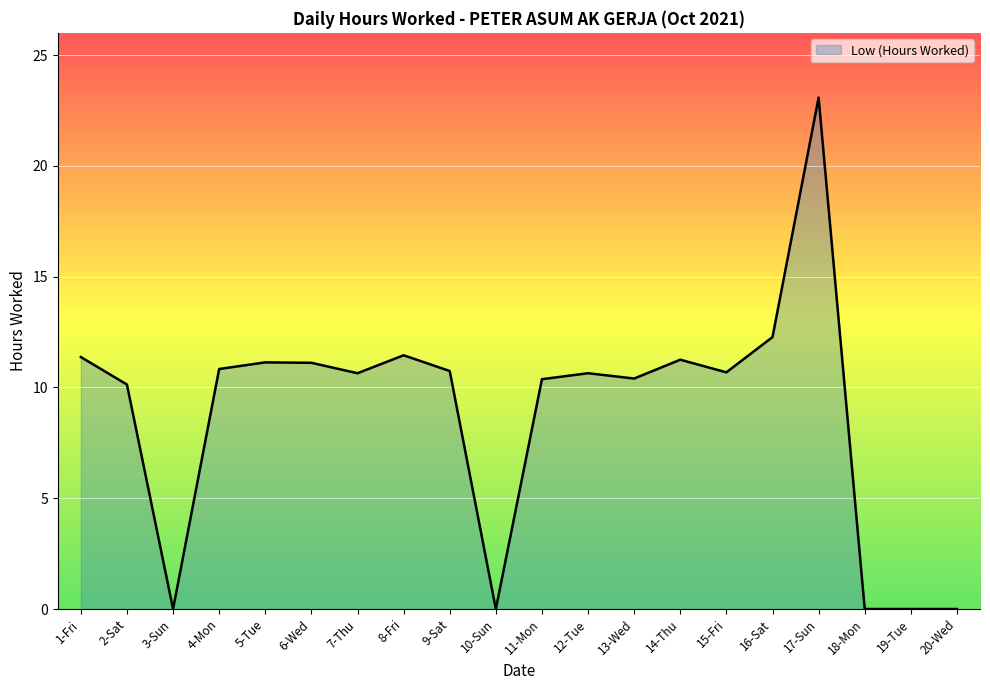

How many categories are shown in the chart?

20